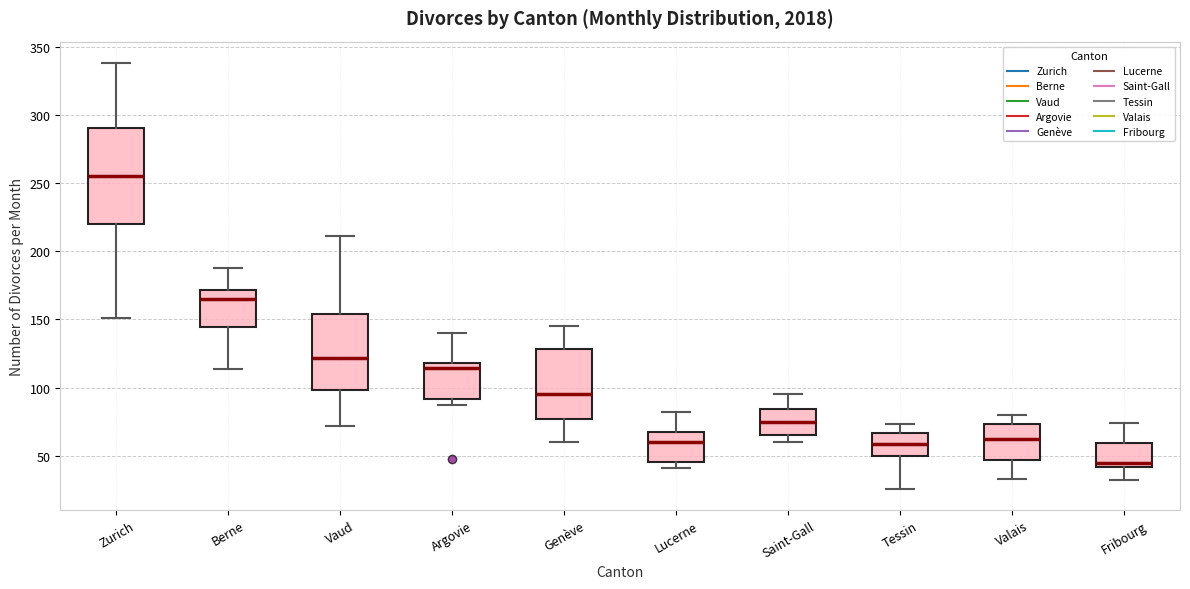

Reading left to right, read every box against the y-axis: the position of its median line, the range the box covers, and the ends of its whiskers. The values are not printed on the chart, so give them approximately, as read against the axis.

Zurich: median 255, box 220 to 290, whiskers 150 to 340
Berne: median 165, box 145 to 170, whiskers 115 to 190
Vaud: median 120, box 100 to 155, whiskers 70 to 210
Argovie: median 115, box 90 to 120, whiskers 85 to 140
Genève: median 95, box 75 to 130, whiskers 60 to 145
Lucerne: median 60, box 45 to 65, whiskers 40 to 80
Saint-Gall: median 75, box 65 to 85, whiskers 60 to 95
Tessin: median 60, box 50 to 65, whiskers 25 to 75
Valais: median 65, box 45 to 75, whiskers 35 to 80
Fribourg: median 45, box 40 to 60, whiskers 30 to 75